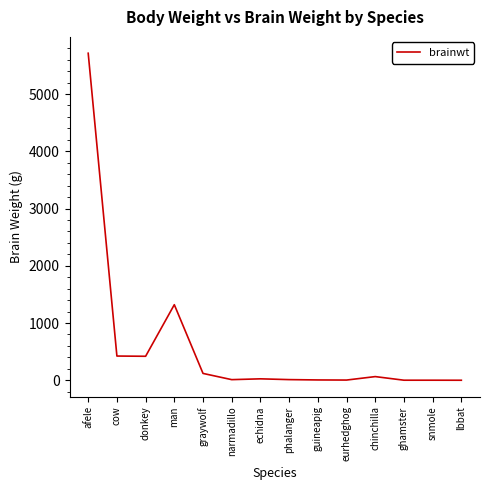

Where is the first local maximum?

man